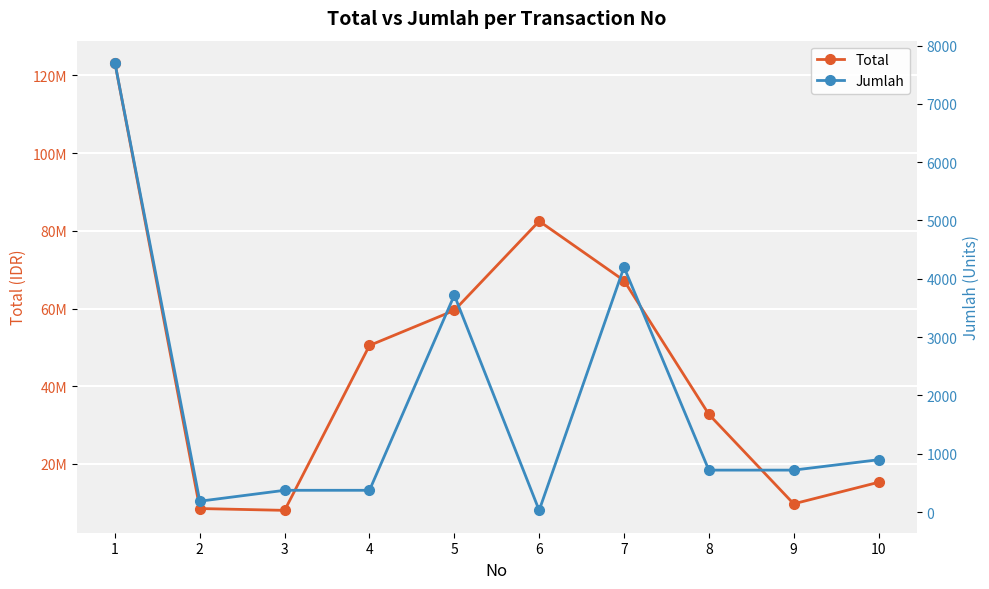

Reading right to left, what are all the values shown in this chart?

Total: 15266000	9720000	32760000	67200000	82500000	59520000	50490000	8041000	8508500	123200000
Jumlah: 898	720	720	4200	30	3720	374	374	187	7700